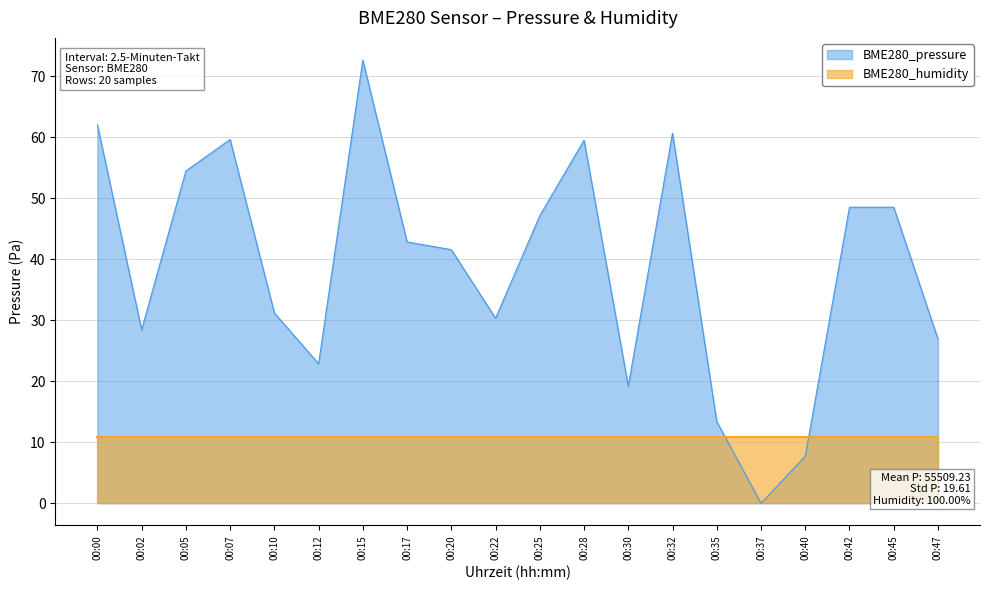

How many interior local valleys (lower than both neighbors) does the data have?

5